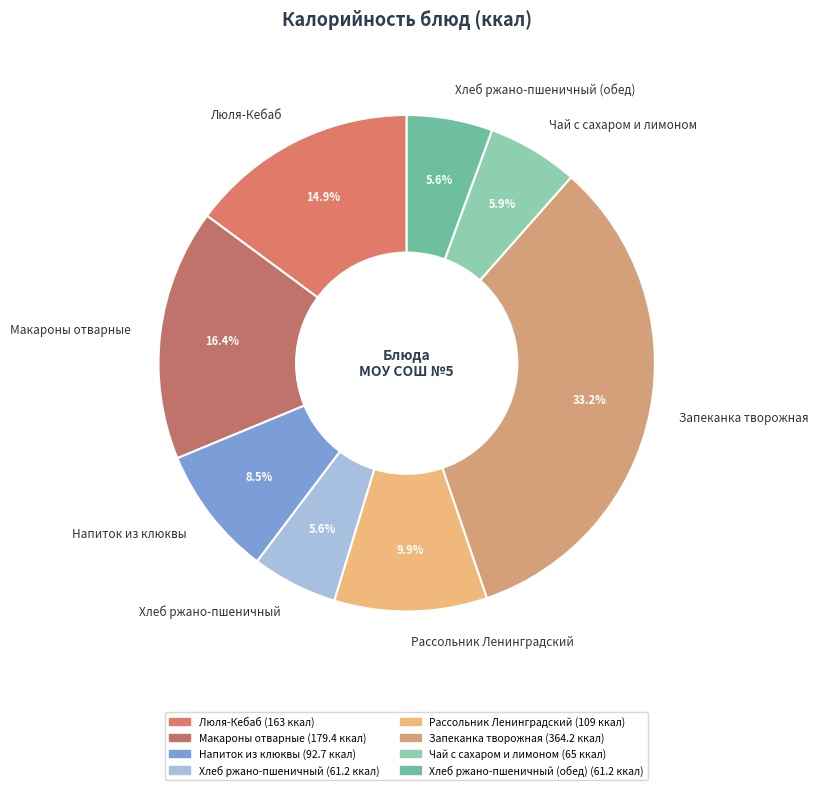

Count the number of slices in the pie.

8